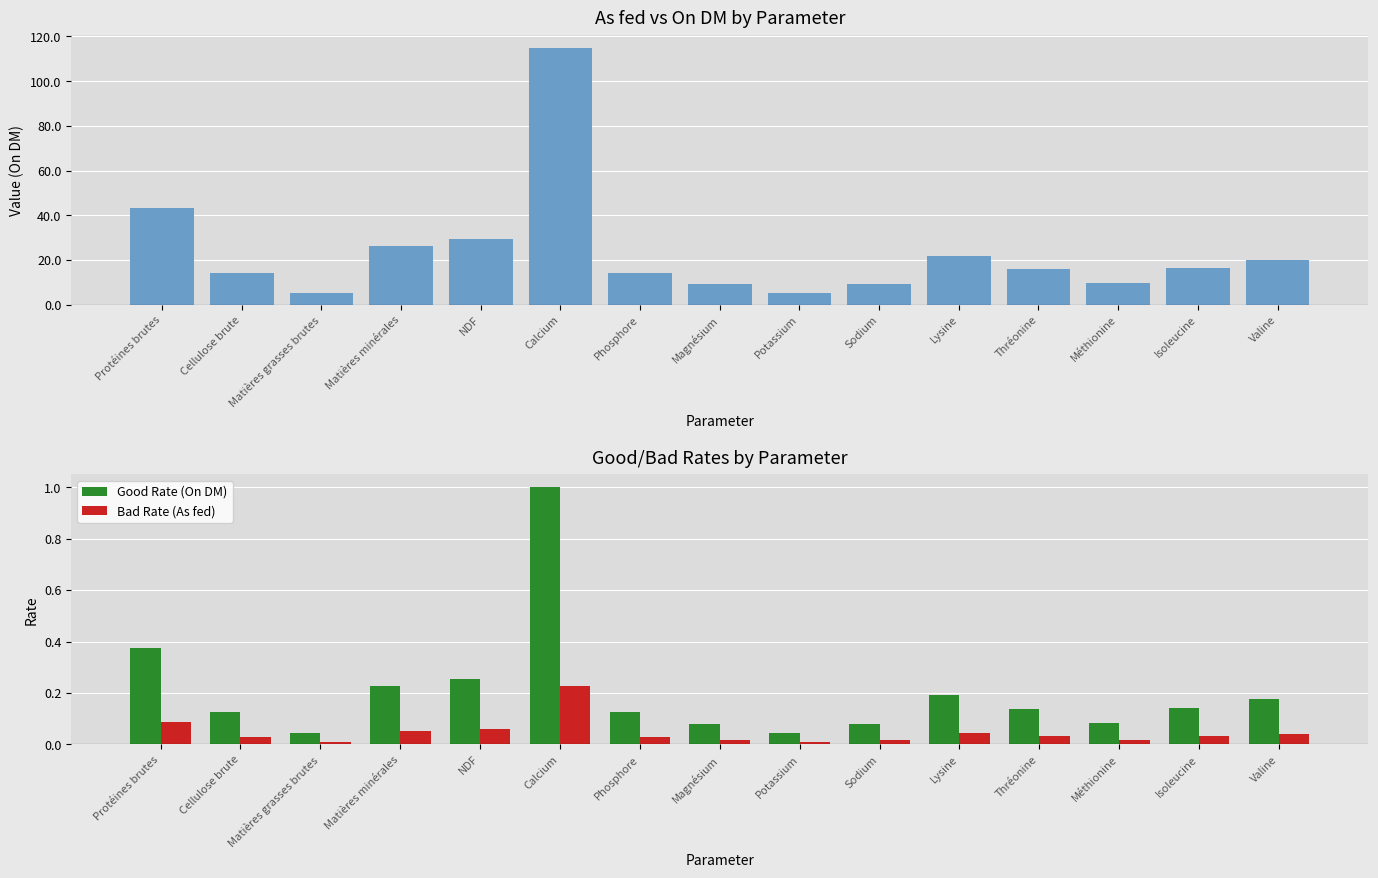

List the labels in order of Bad Rate (As fed) value, smallest first.

Matières grasses brutes, Potassium, Magnésium, Sodium, Méthionine, Cellulose brute, Phosphore, Thréonine, Isoleucine, Valine, Lysine, Matières minérales, NDF, Protéines brutes, Calcium